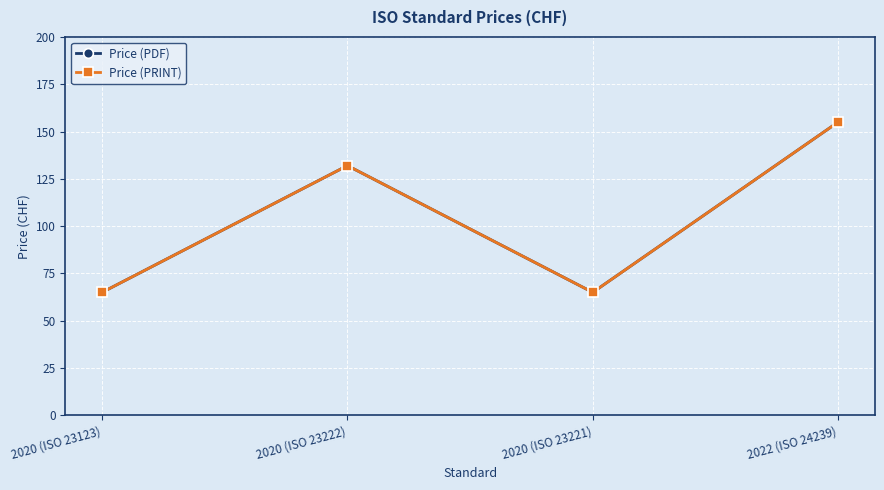

Which series has the largest total across all categories?

Price (PDF)